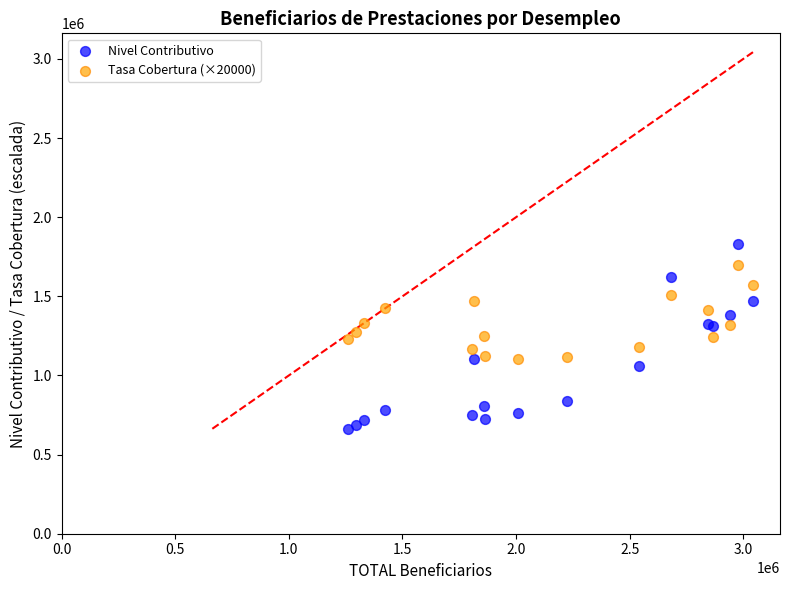

Which series has the largest Y range (max minus min)?

Nivel Contributivo